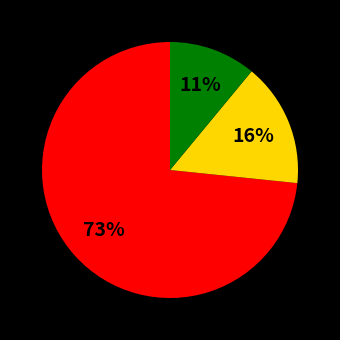

Is there a majority slice in this chart?

Yes